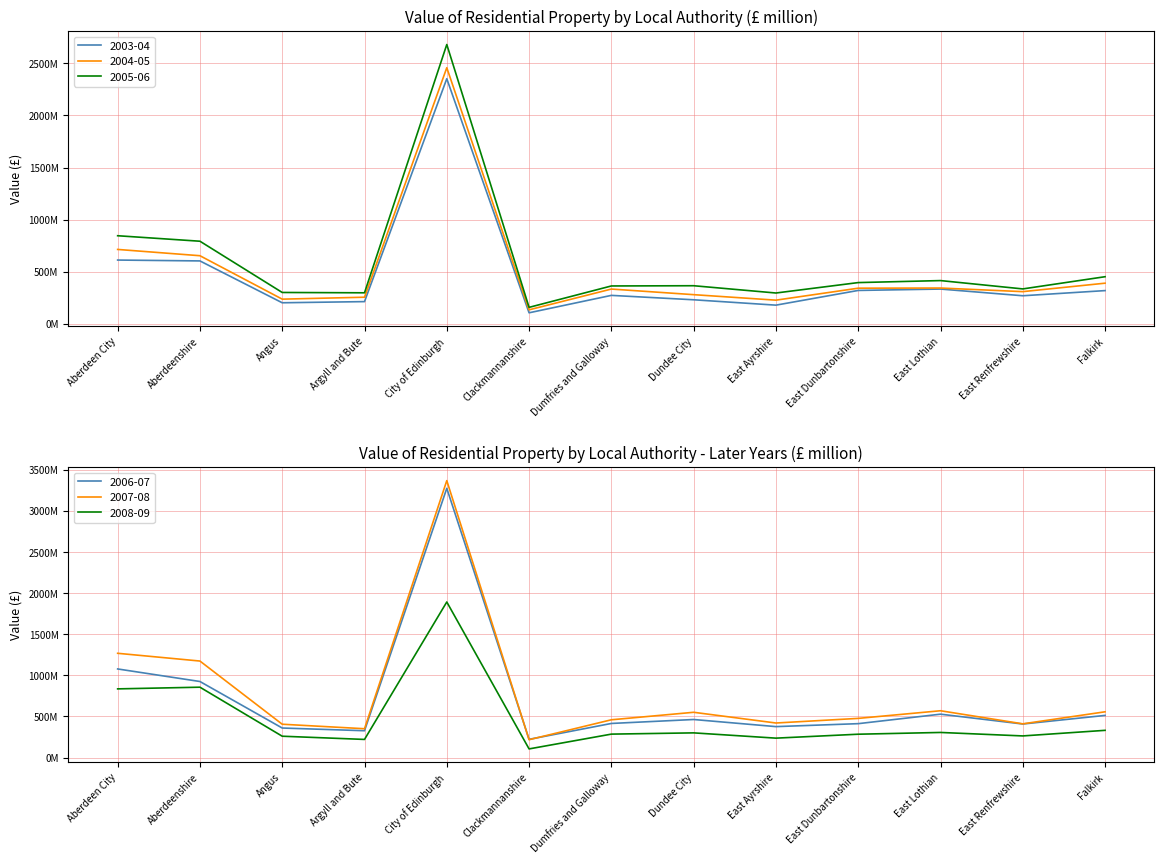

What position from the left is Dumfries and Galloway?

7